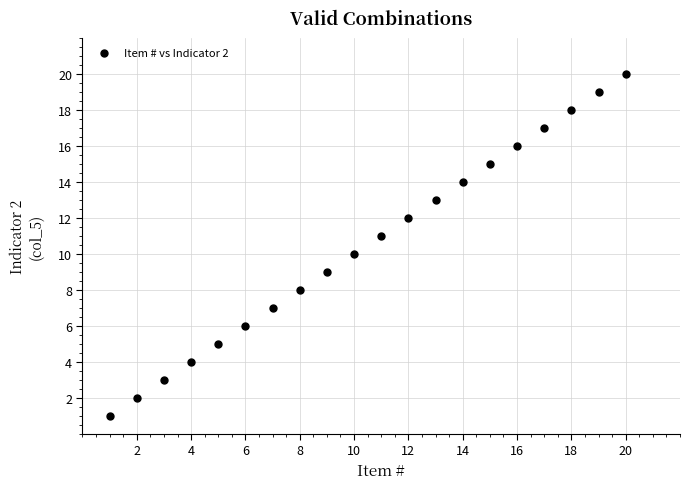

What is the range of X values (max minus min)?

19